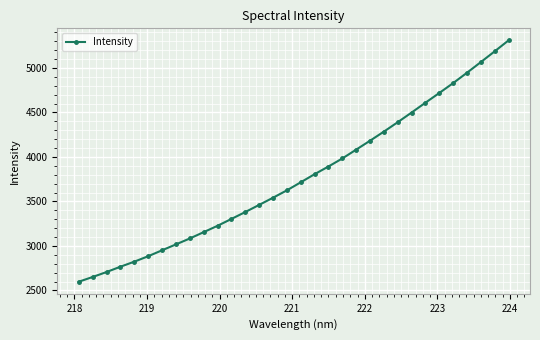

What is the sum of all values?

120671.0